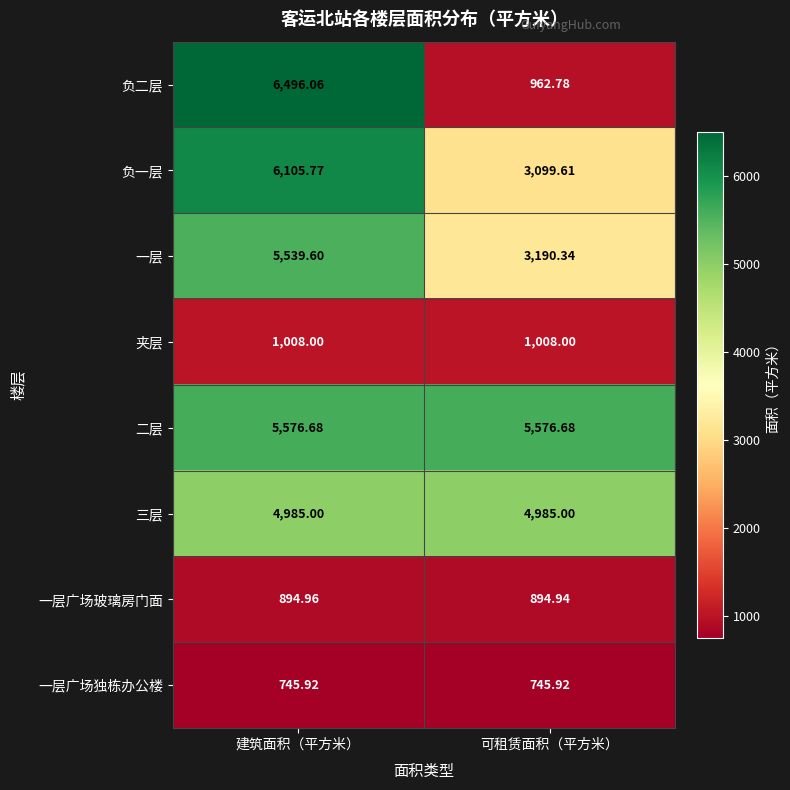

What is the minimum value shown in the chart?

745.9